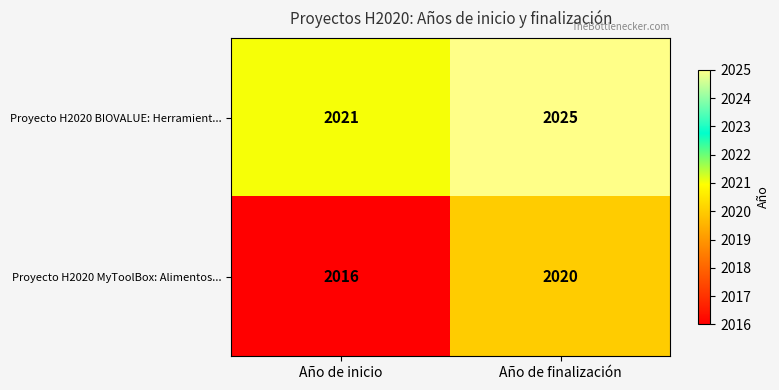

What is the difference between the highest and lowest values at Año de finalización?

5